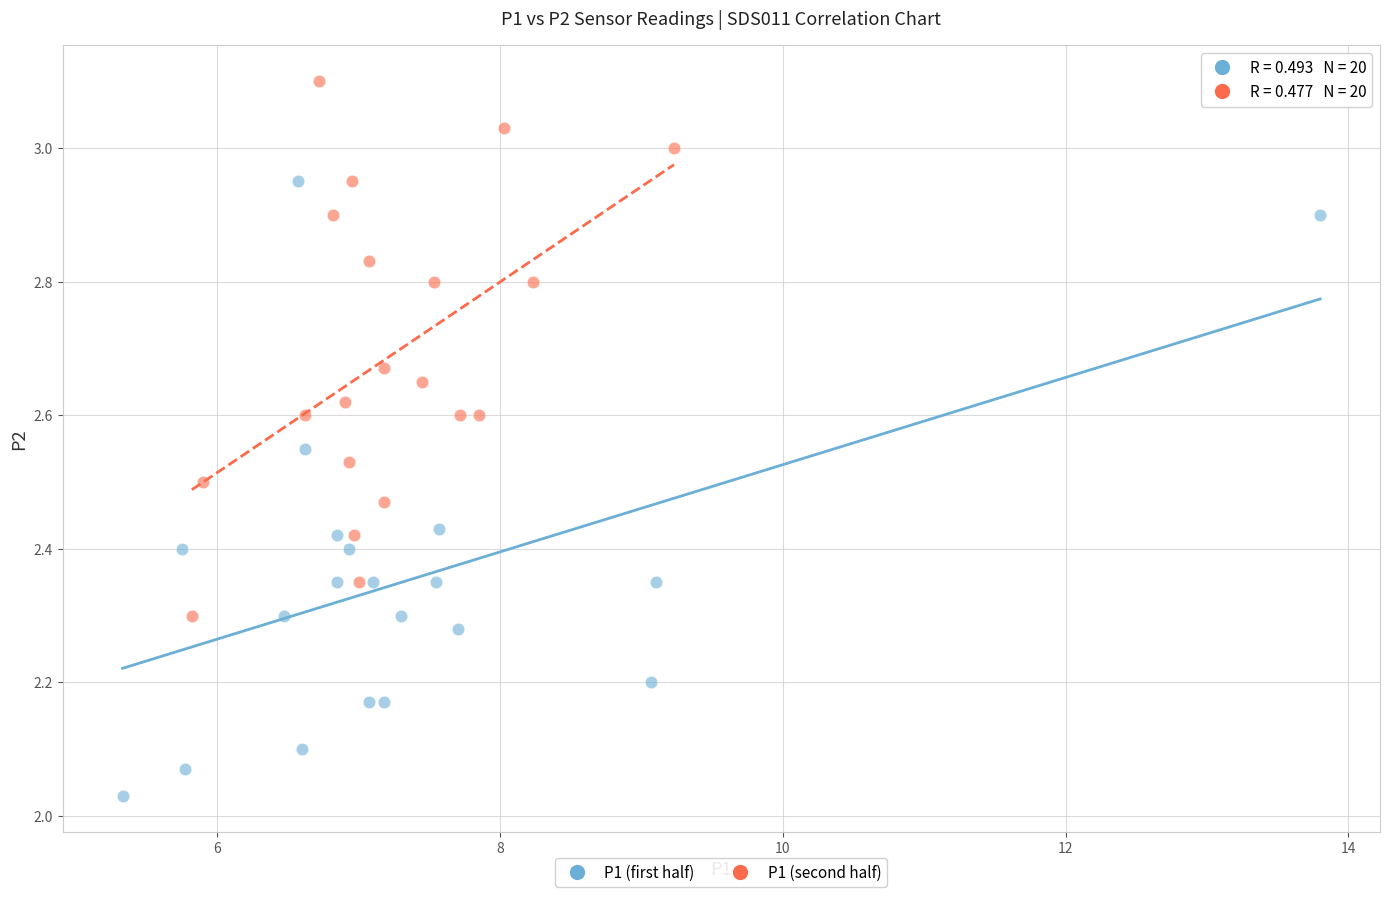

Which series has the widest spread of Y values?

P1 (first half)